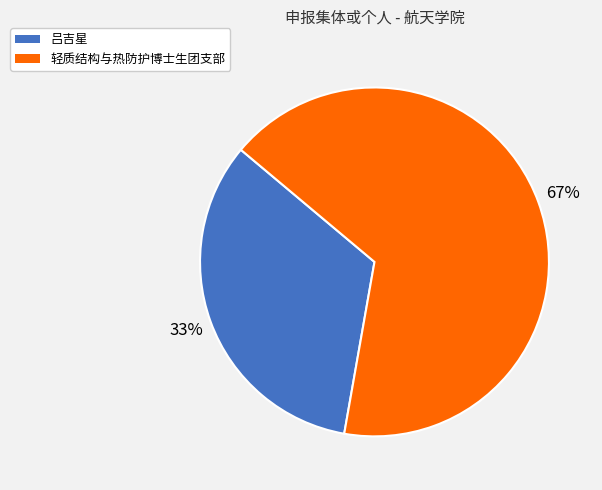

The 轻质结构与热防护博士生团支部 slice represents 67% of the pie. True or false?

True